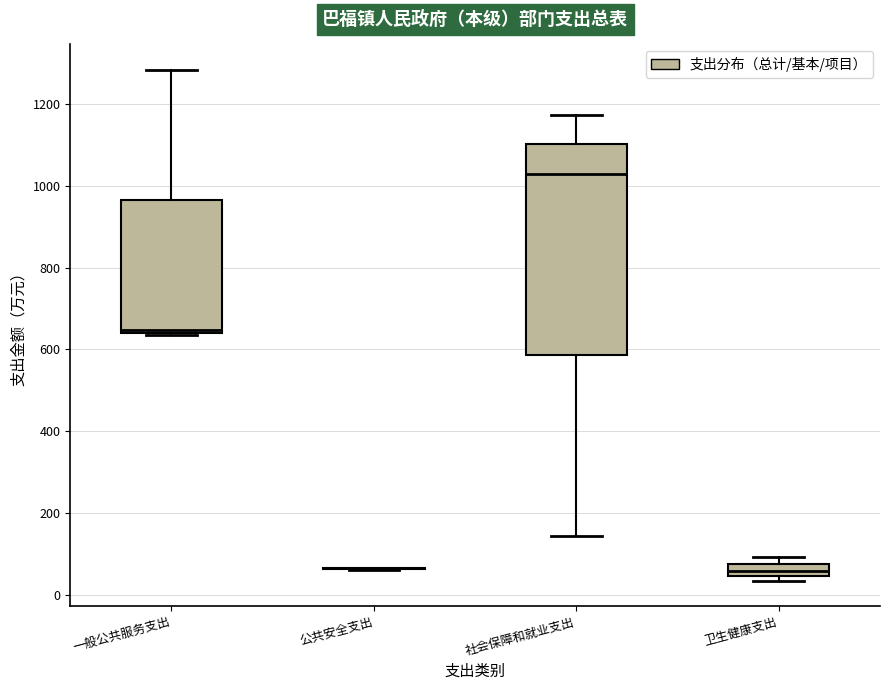

Where does the lower whisker of the box for 社会保障和就业支出 end on the y-axis? The values are not printed on the chart, so give them approximately, as read against the axis.

140